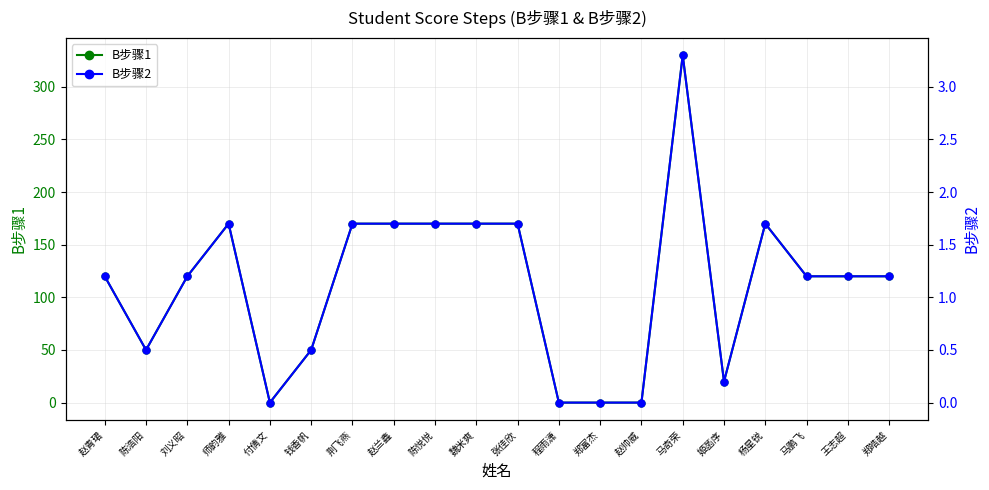

At which label does B步骤1 first exceed 120?

师韵雅